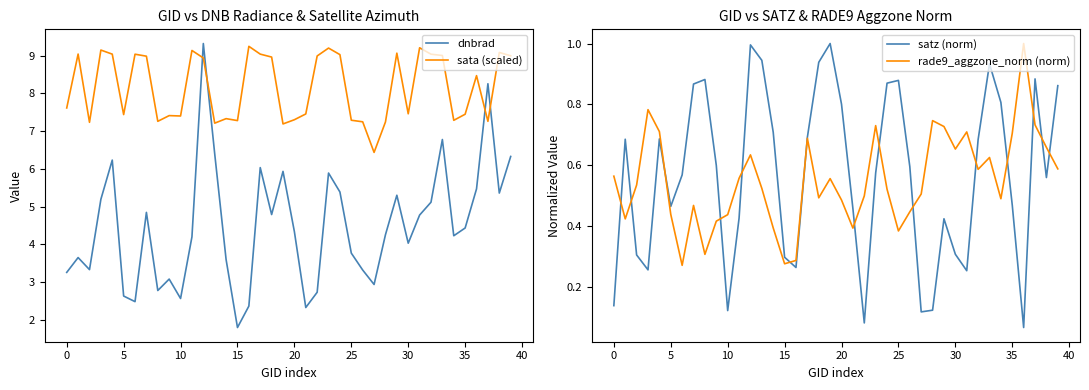

Count the number of categories in the chart.

40